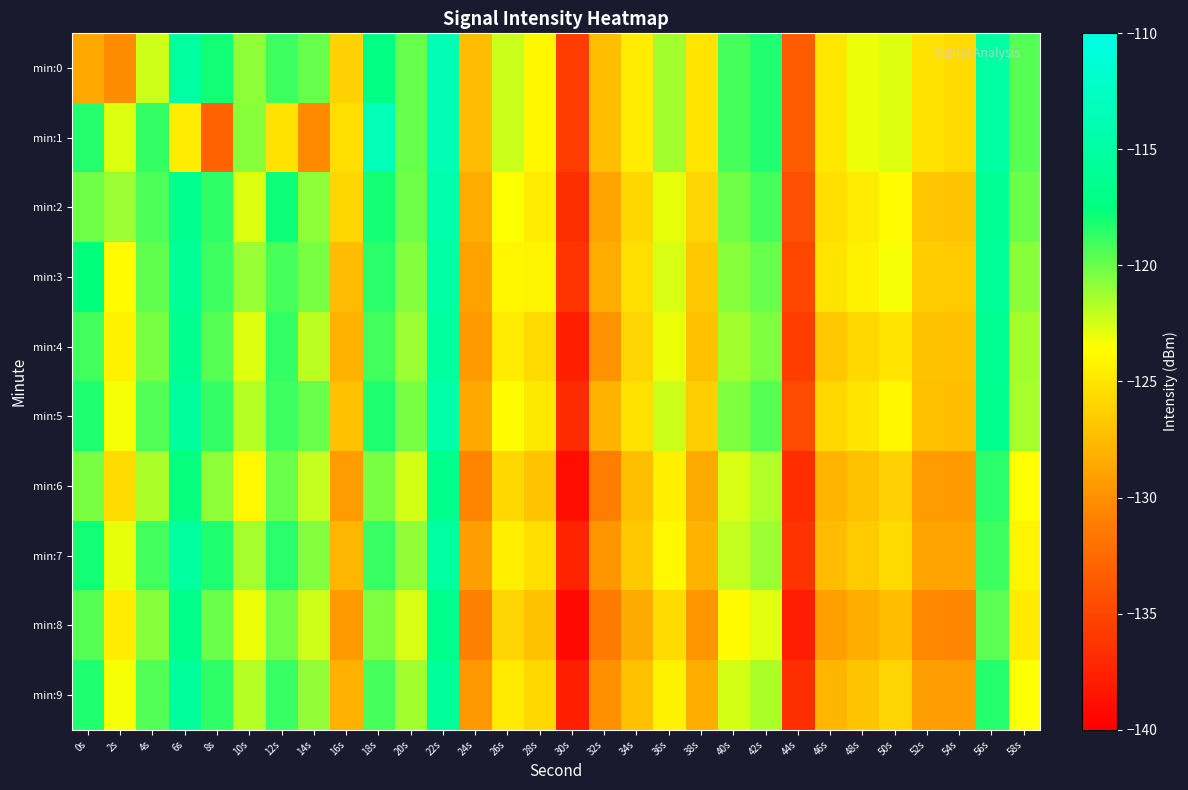

Reading right to left, transcribe all the data shown in this chart.

min:0: 58s=-119.5	56s=-114.9	54s=-125.6	52s=-125.2	50s=-122.7	48s=-123.1	46s=-124.8	44s=-133.5	42s=-118.2	40s=-119.3	38s=-125.1	36s=-121.3	34s=-124.6	32s=-127.3	30s=-135.8	28s=-124.0	26s=-122.3	24s=-127.4	22s=-113.5	20s=-119.9	18s=-117.3	16s=-126.1	14s=-119.9	12s=-119.0	10s=-120.8	8s=-117.9	6s=-115.1	4s=-122.4	2s=-130.3	0s=-128.5
min:1: 58s=-119.5	56s=-114.9	54s=-125.6	52s=-125.2	50s=-122.7	48s=-123.1	46s=-124.8	44s=-133.5	42s=-118.2	40s=-119.3	38s=-125.1	36s=-121.3	34s=-124.6	32s=-127.3	30s=-135.8	28s=-124.0	26s=-122.3	24s=-127.4	22s=-113.5	20s=-119.9	18s=-113.5	16s=-125.4	14s=-130.3	12s=-125.1	10s=-120.8	8s=-133.0	6s=-124.6	4s=-118.7	2s=-122.7	0s=-118.3
min:2: 58s=-120.0	56s=-115.9	54s=-126.9	52s=-126.8	50s=-123.7	48s=-124.6	46s=-125.5	44s=-134.3	42s=-119.2	40s=-120.1	38s=-126.0	36s=-122.9	34s=-125.9	32s=-128.8	30s=-136.7	28s=-124.6	26s=-123.5	24s=-128.3	22s=-114.2	20s=-120.1	18s=-118.0	16s=-125.9	14s=-120.9	12s=-117.8	10s=-122.7	8s=-118.6	6s=-116.5	4s=-119.3	2s=-121.2	0s=-120.1
min:3: 58s=-120.8	56s=-115.7	54s=-126.5	52s=-126.4	50s=-123.3	48s=-124.2	46s=-125.1	44s=-135.0	42s=-119.9	40s=-120.8	38s=-126.7	36s=-122.5	34s=-125.4	32s=-128.3	30s=-136.2	28s=-124.1	26s=-124.0	24s=-128.9	22s=-114.8	20s=-120.7	18s=-118.5	16s=-127.4	14s=-120.3	12s=-119.2	10s=-121.1	8s=-119.0	6s=-115.9	4s=-119.8	2s=-123.7	0s=-117.5
min:4: 58s=-121.3	56s=-116.2	54s=-127.1	52s=-127.0	50s=-124.9	48s=-125.8	46s=-126.7	44s=-135.6	42s=-120.4	40s=-121.3	38s=-127.2	36s=-123.1	34s=-126.0	32s=-129.9	30s=-137.8	28s=-125.7	26s=-124.6	24s=-129.4	22s=-115.3	20s=-121.2	18s=-119.1	16s=-128.0	14s=-121.9	12s=-118.8	10s=-122.7	8s=-119.6	6s=-116.4	4s=-120.3	2s=-124.2	0s=-119.1
min:5: 58s=-121.5	56s=-116.4	54s=-127.2	52s=-127.1	50s=-124.0	48s=-124.9	46s=-125.8	44s=-134.7	42s=-119.6	40s=-120.5	38s=-126.4	36s=-122.2	34s=-125.1	32s=-128.0	30s=-136.9	28s=-124.8	26s=-123.7	24s=-128.6	22s=-114.5	20s=-120.4	18s=-118.2	16s=-127.1	14s=-120.0	12s=-118.9	10s=-121.8	8s=-118.7	6s=-115.6	4s=-119.5	2s=-123.4	0s=-118.2
min:6: 58s=-123.6	56s=-118.5	54s=-129.4	52s=-129.3	50s=-126.1	48s=-127.0	46s=-127.9	44s=-136.8	42s=-121.7	40s=-122.6	38s=-128.5	36s=-124.4	34s=-127.3	32s=-131.1	30s=-139.0	28s=-126.9	26s=-125.8	24s=-130.7	22s=-116.6	20s=-122.5	18s=-120.4	16s=-129.3	14s=-122.1	12s=-120.0	10s=-123.9	8s=-120.8	6s=-117.7	4s=-121.6	2s=-125.5	0s=-120.4
min:7: 58s=-124.1	56s=-119.0	54s=-128.9	52s=-128.8	50s=-125.6	48s=-126.5	46s=-127.4	44s=-136.3	42s=-121.2	40s=-122.1	38s=-128.0	36s=-123.9	34s=-126.8	32s=-129.6	30s=-137.5	28s=-125.4	26s=-124.3	24s=-129.2	22s=-115.1	20s=-121.0	18s=-118.9	16s=-127.8	14s=-120.6	12s=-118.5	10s=-121.4	8s=-118.3	6s=-115.2	4s=-119.1	2s=-123.0	0s=-117.9
min:8: 58s=-124.8	56s=-119.6	54s=-130.5	52s=-130.4	50s=-127.3	48s=-128.2	46s=-129.1	44s=-138.0	42s=-122.9	40s=-123.8	38s=-129.6	36s=-125.5	34s=-128.4	32s=-131.3	30s=-139.2	28s=-127.1	26s=-126.0	24s=-130.9	22s=-116.8	20s=-122.6	18s=-120.5	16s=-129.4	14s=-122.3	12s=-120.2	10s=-123.1	8s=-120.0	6s=-116.9	4s=-120.8	2s=-124.6	0s=-119.5
min:9: 58s=-123.4	56s=-118.3	54s=-129.2	52s=-129.1	50s=-126.0	48s=-126.9	46s=-127.8	44s=-136.7	42s=-121.6	40s=-122.4	38s=-128.3	36s=-124.2	34s=-127.1	32s=-130.0	30s=-137.9	28s=-125.8	26s=-124.7	24s=-129.6	22s=-115.4	20s=-121.3	18s=-119.2	16s=-128.1	14s=-121.0	12s=-118.9	10s=-121.8	8s=-118.7	6s=-115.6	4s=-119.4	2s=-123.3	0s=-118.2